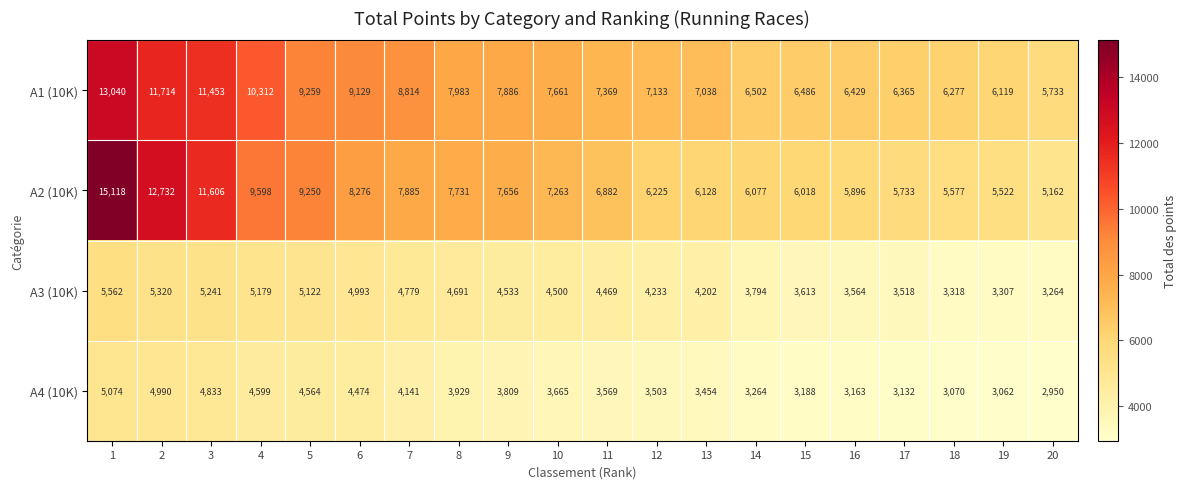

At how many categories does at least one series exceed 8377?

7